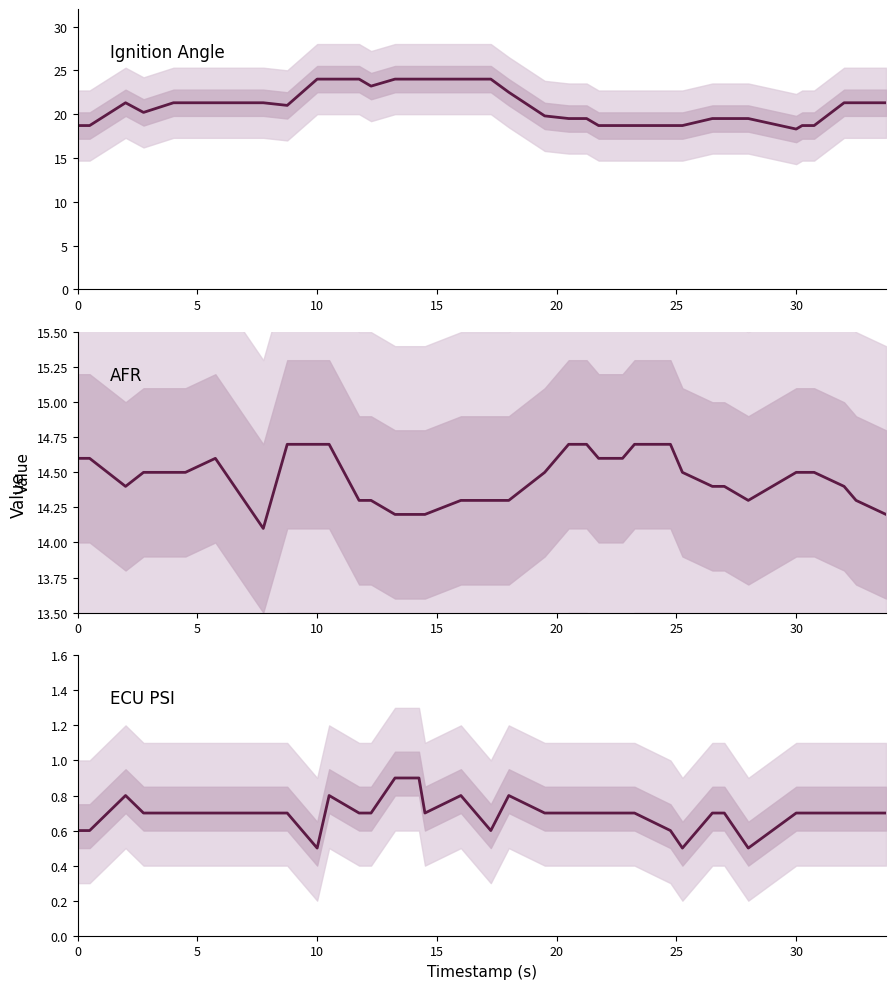

Reading right to left, what are all the values shown in this chart?

ign_1: 21.3	21.3	21.3	18.7	18.7	18.3	19.5	19.5	19.5	18.7	18.7	18.7	18.7	18.7	19.5	19.5	19.8	22.5	24.0	24.0	24.0	24.0	24.0	23.2	24.0	24.0	24.0	21.0	21.3	21.3	21.3	21.3	20.2	21.3	18.7	18.7
afr: 14.2	14.3	14.4	14.5	14.5	14.5	14.3	14.4	14.4	14.5	14.7	14.7	14.6	14.6	14.7	14.7	14.5	14.3	14.3	14.3	14.2	14.2	14.2	14.3	14.3	14.7	14.7	14.7	14.1	14.6	14.5	14.5	14.5	14.4	14.6	14.6
ecu_psi: 0.7	0.7	0.7	0.7	0.7	0.7	0.5	0.7	0.7	0.5	0.6	0.7	0.7	0.7	0.7	0.7	0.7	0.8	0.6	0.8	0.7	0.9	0.9	0.7	0.7	0.8	0.5	0.7	0.7	0.7	0.7	0.7	0.7	0.8	0.6	0.6